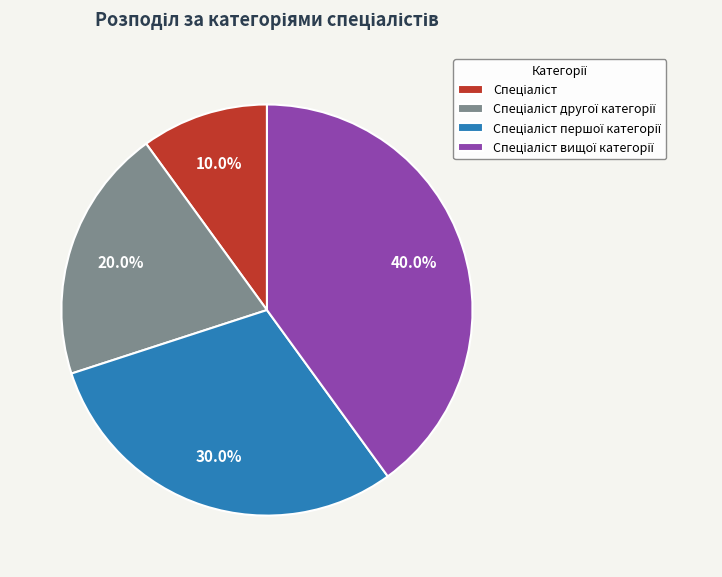

Is there any slice that represents more than half of the pie?

No